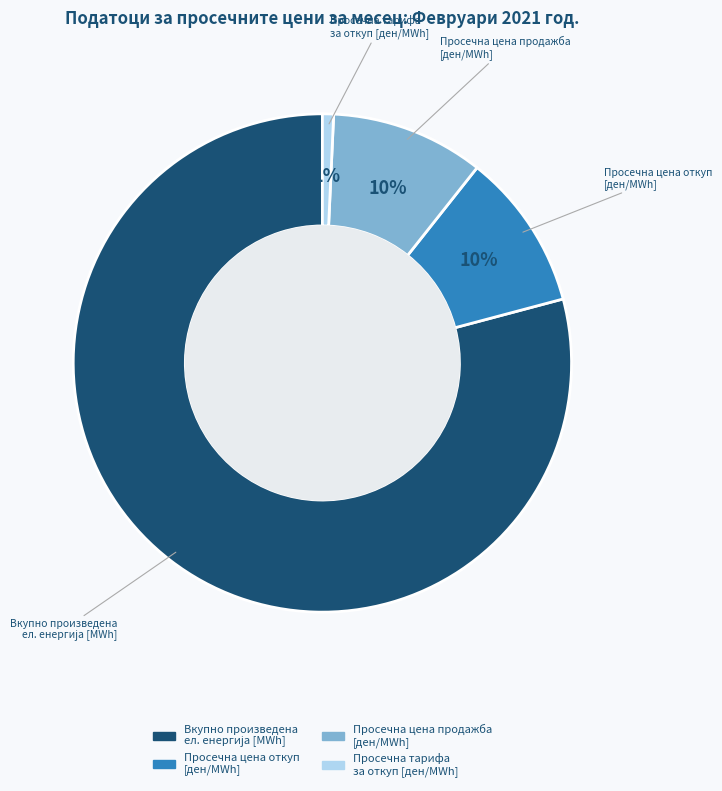

Is there a majority slice in this chart?

Yes